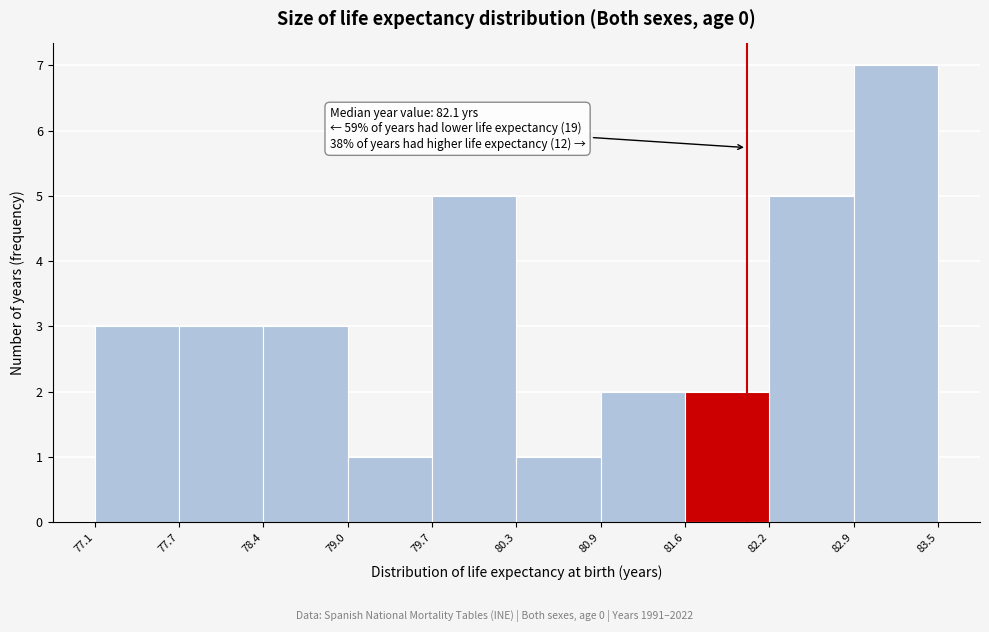

Which range on the x-axis has the tallest bar?

82.9 to 83.5